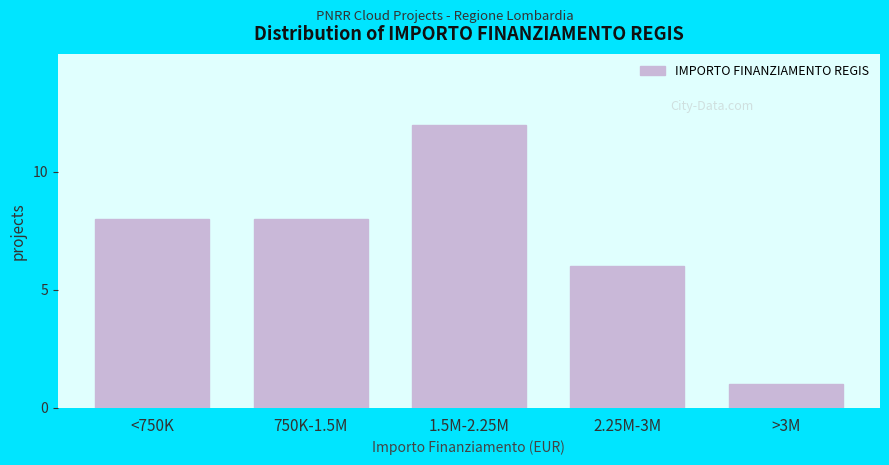

Reading right to left, list all the values displayed in this chart.

>3M=1	2.25M-3M=6	1.5M-2.25M=12	750K-1.5M=8	<750K=8